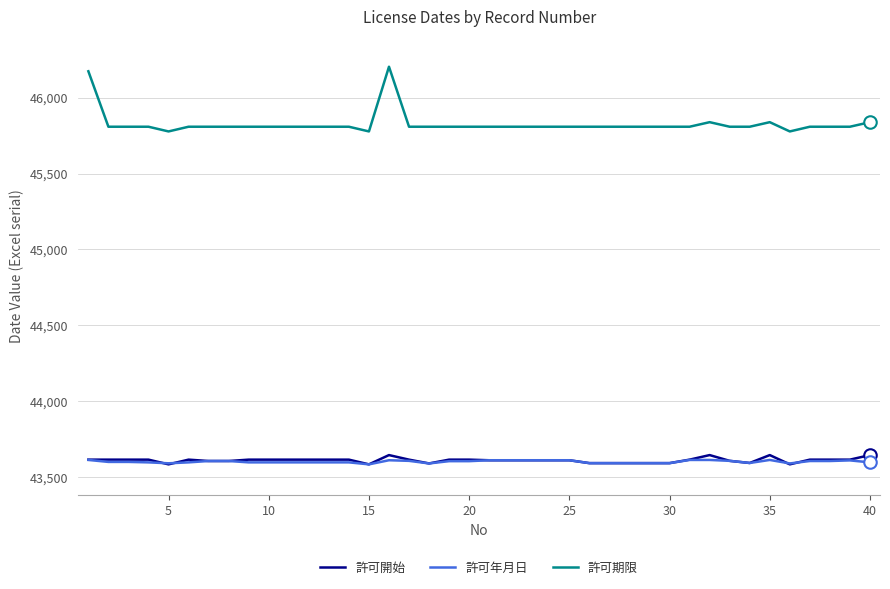

What is the difference between the maximum and second lowest values in the 許可年月日 series?

23